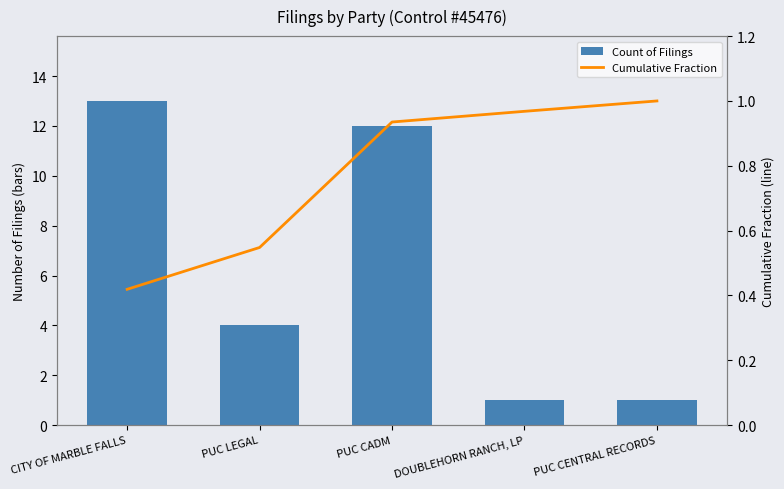

Where does the Count of Filings series first go above 4?

CITY OF MARBLE FALLS